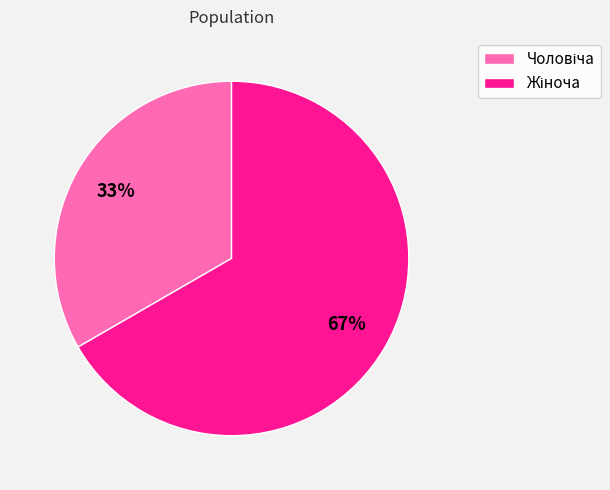

Is there a majority slice in this chart?

Yes